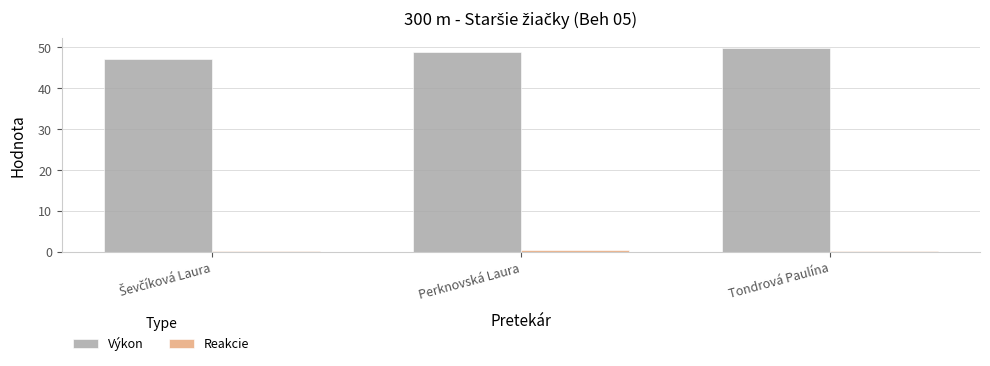

What is the maximum value for Výkon?

49.8